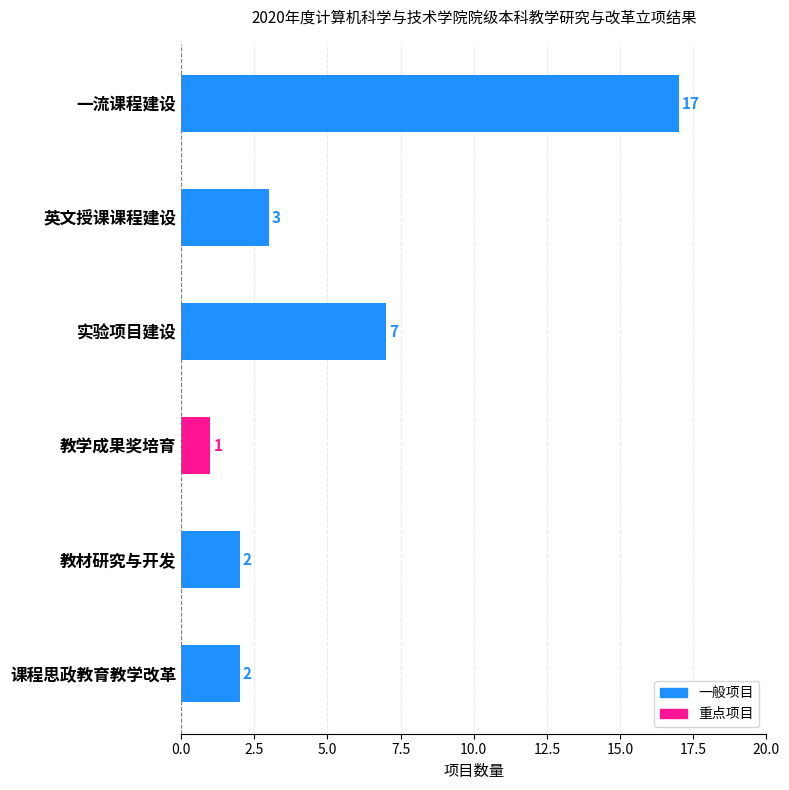

What is the ratio of the value at 教学成果奖培育 to the value at 课程思政教育教学改革?

0.5